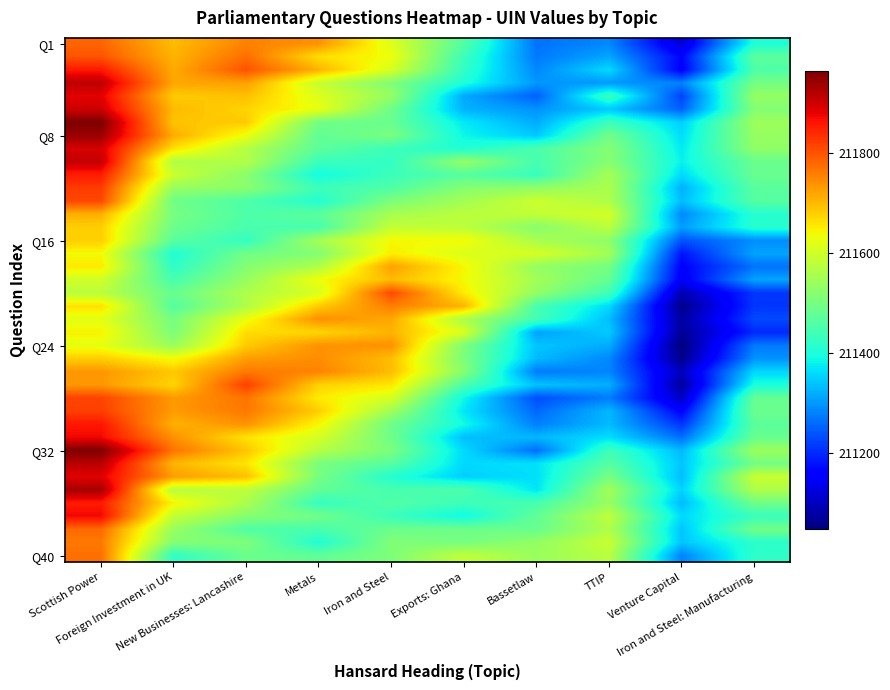

Which series has the largest total across all categories?

Q32